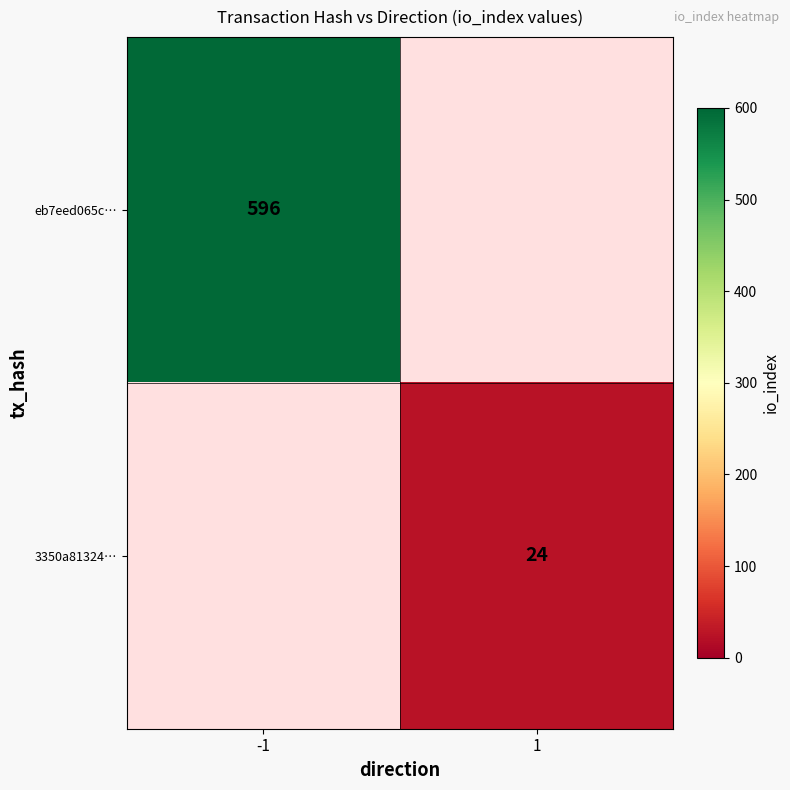

The 3350a81324… series shows 24 at 1. True or false?

True